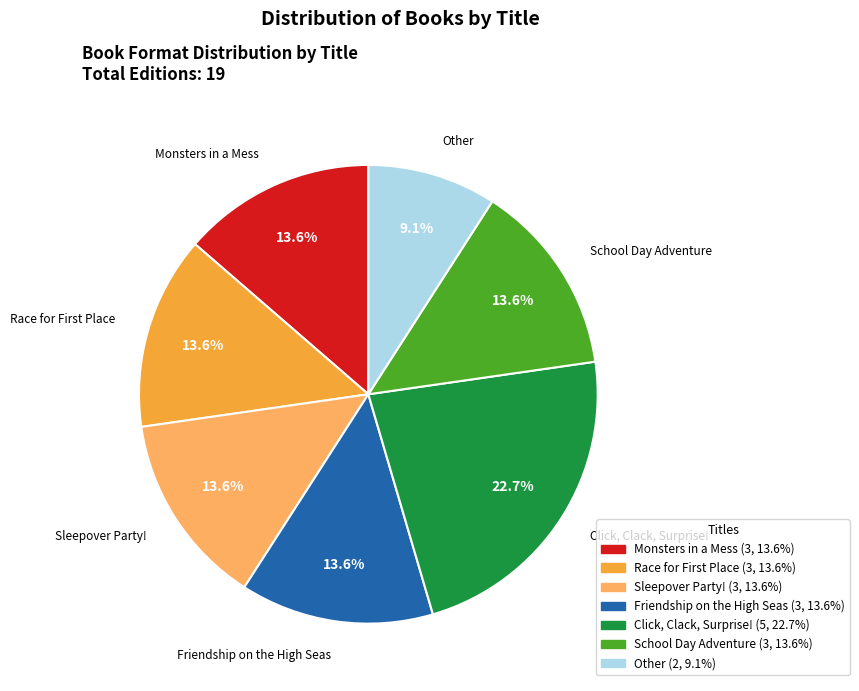

How many slices are in this pie chart?

7